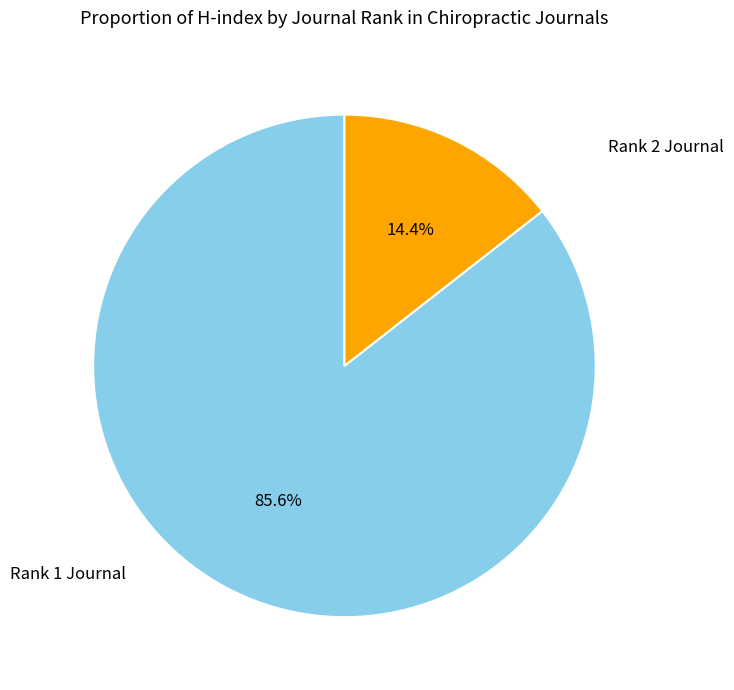

Do Rank 2 Journal and Rank 1 Journal together represent more than half of the pie?

Yes